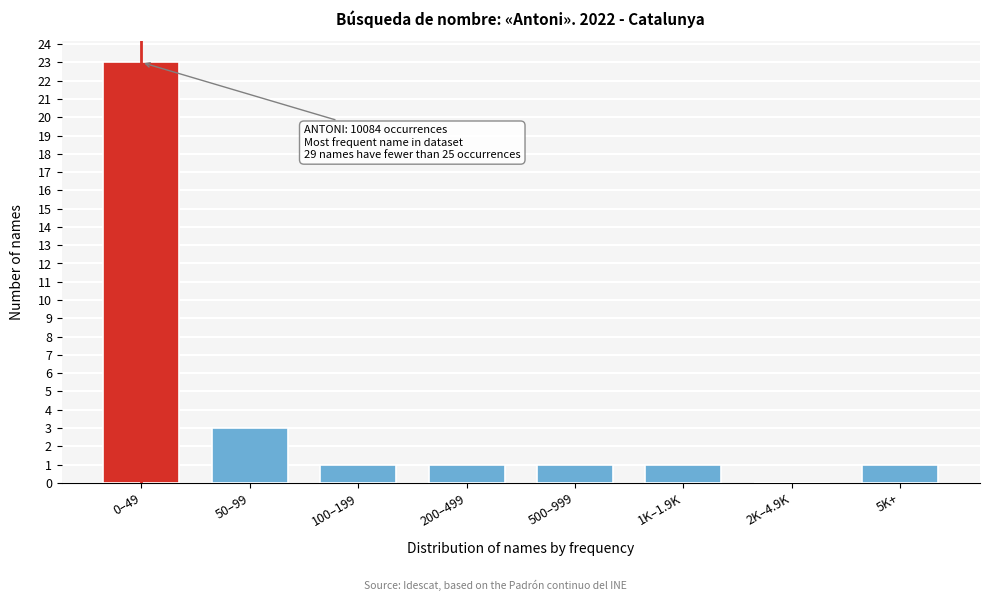

Reading right to left, what are all the values shown in this chart?

5K+=1	2K–4.9K=0	1K–1.9K=1	500–999=1	200–499=1	100–199=1	50–99=3	0–49=23